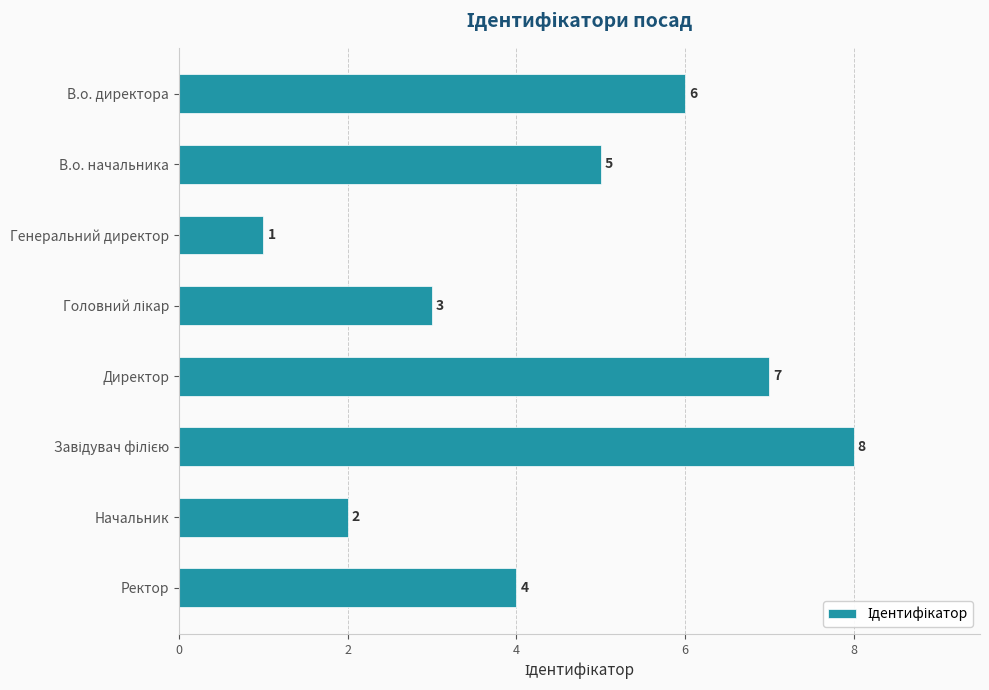

How many categories are shown in the chart?

8